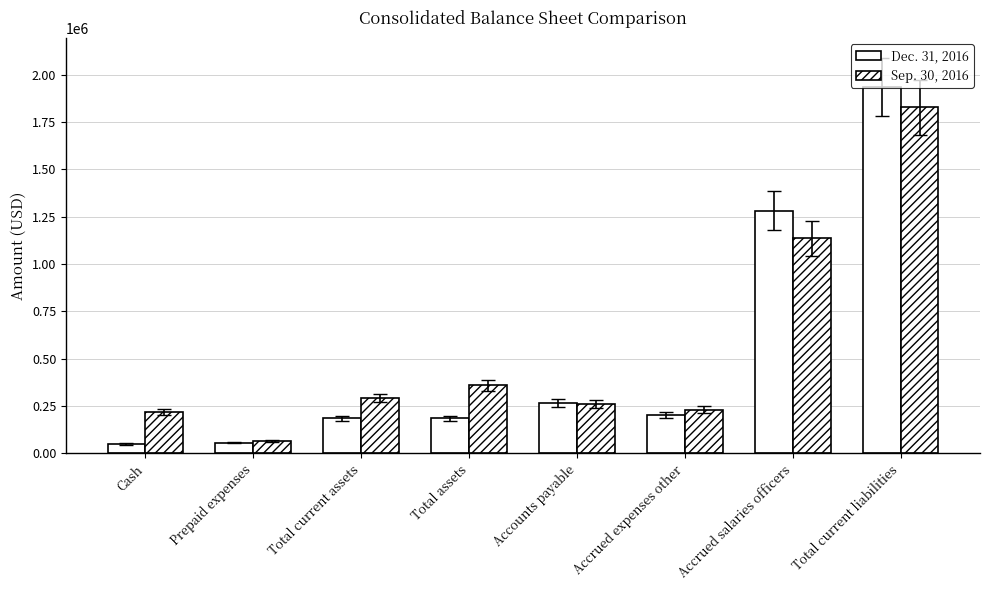

Are the bars horizontal?

No